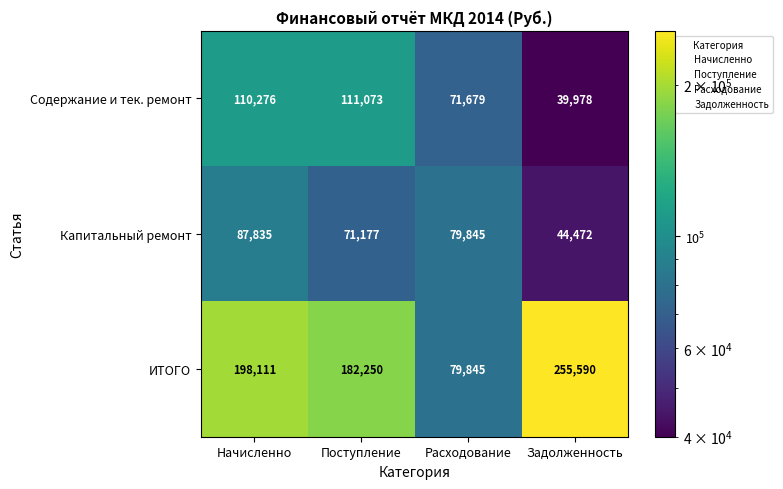

What is the difference between the second highest and minimum values in the Капитальный ремонт series?

35373